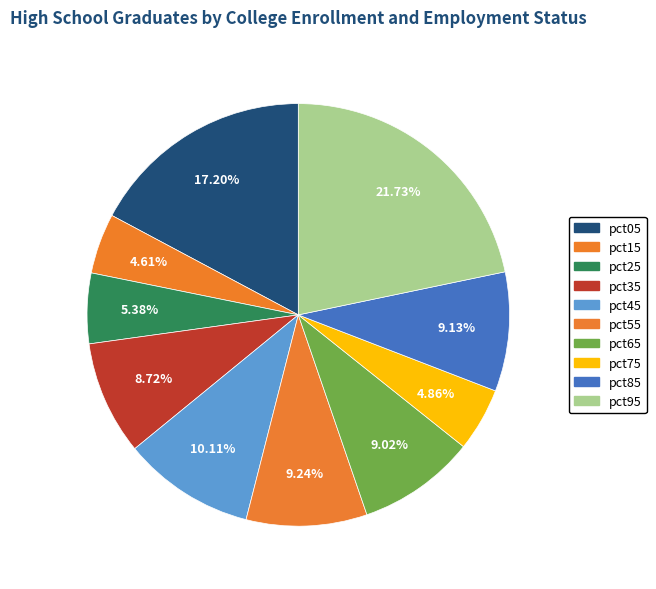

Count the number of slices in the pie.

10